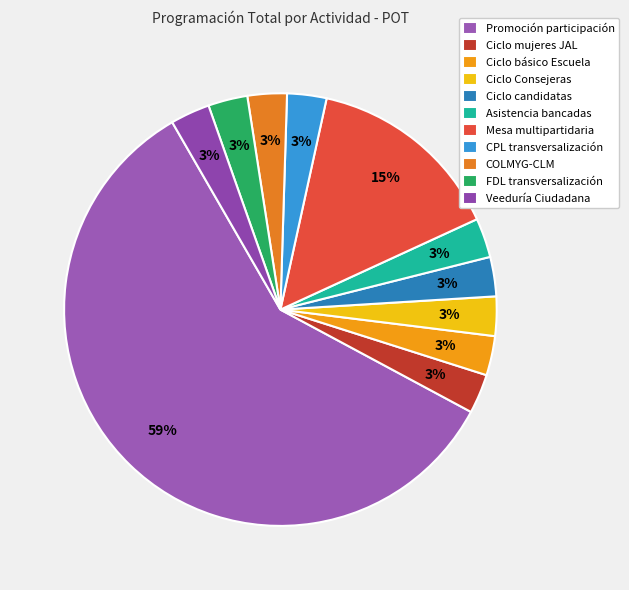

Which slice is the largest?

Promoción participación